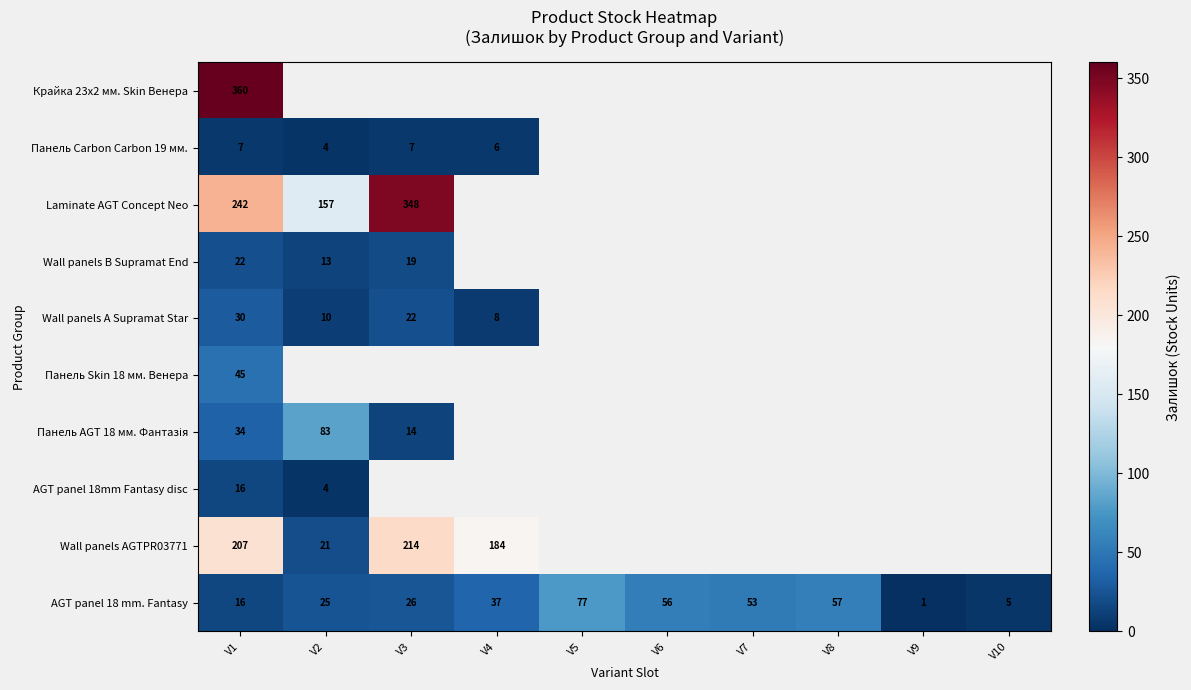

What is the spread (max minus min) of values at V1?

353